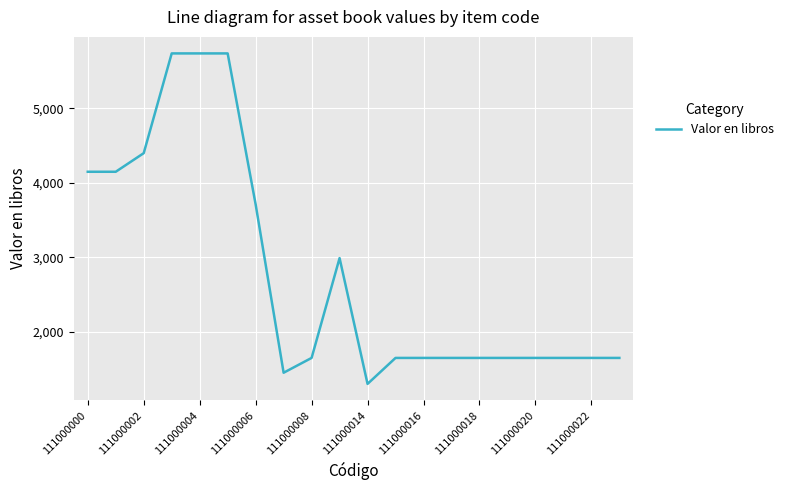

What is the greatest value displayed?

5740.0